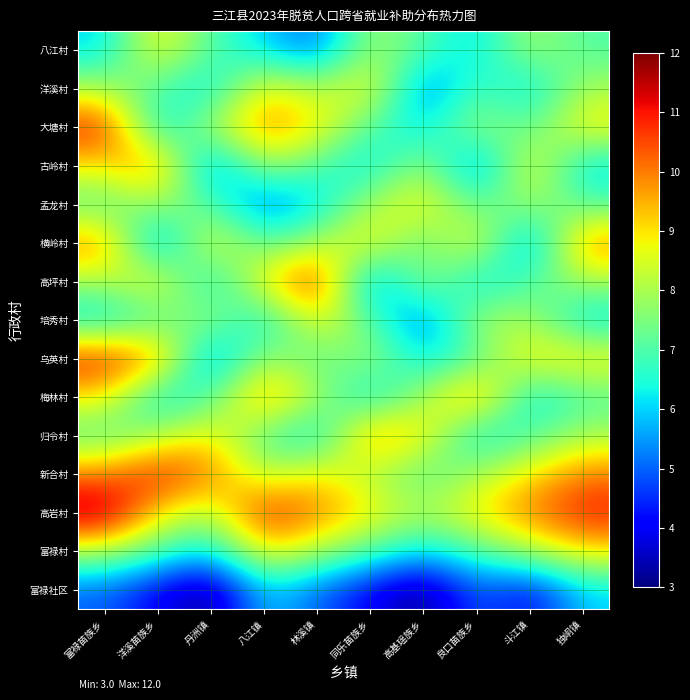

What is the total value across all series at 八江镇?

119